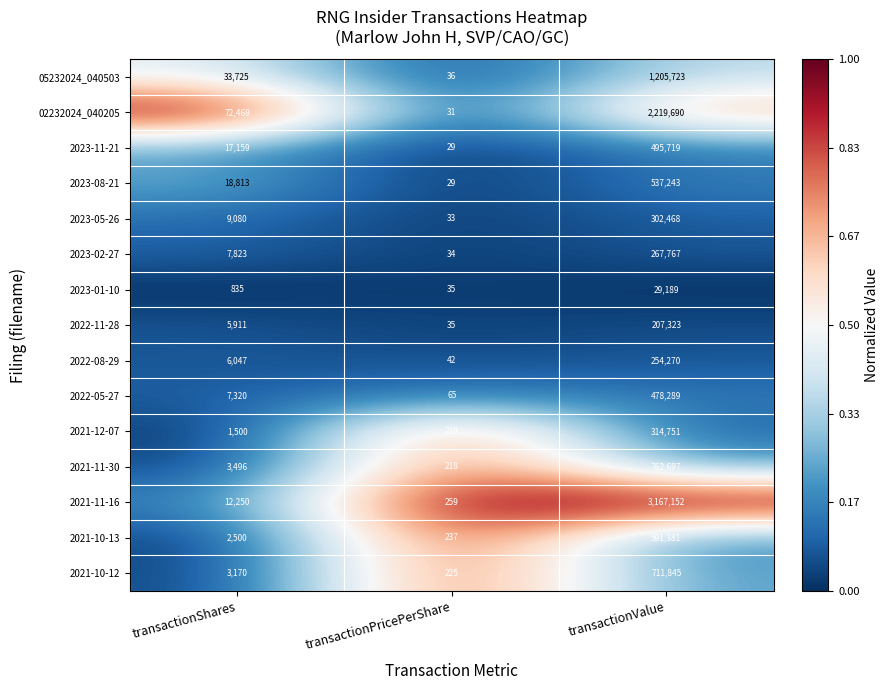

Which series has the largest range (max minus min)?

2021-11-16